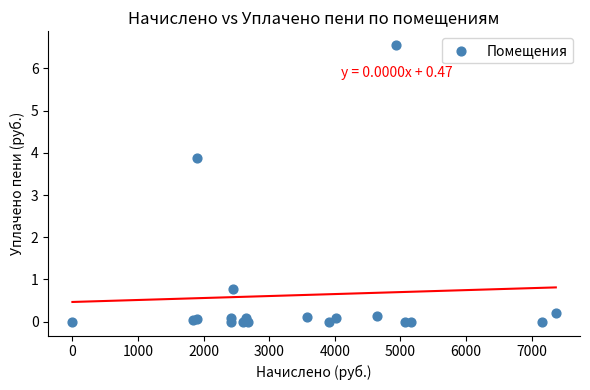

What Y value in the scatter plot is closest to 3?

3.9